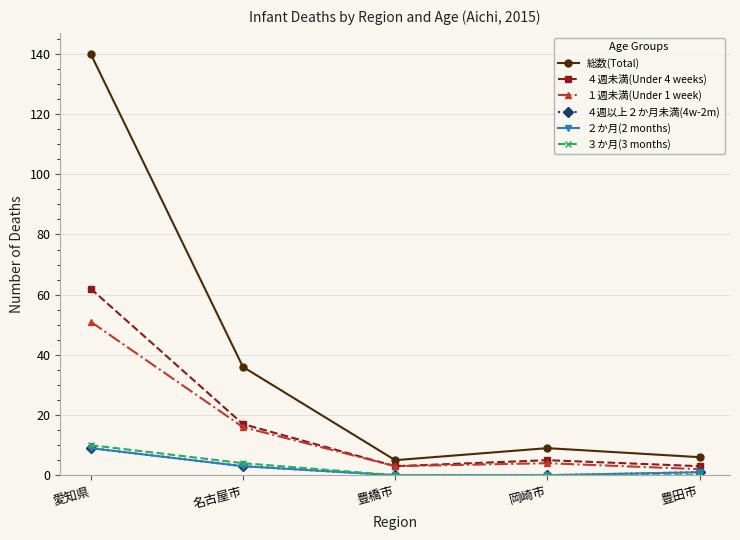

True or false: 総数(Total) and ４週未満(Under 4 weeks) cross at least once.

False